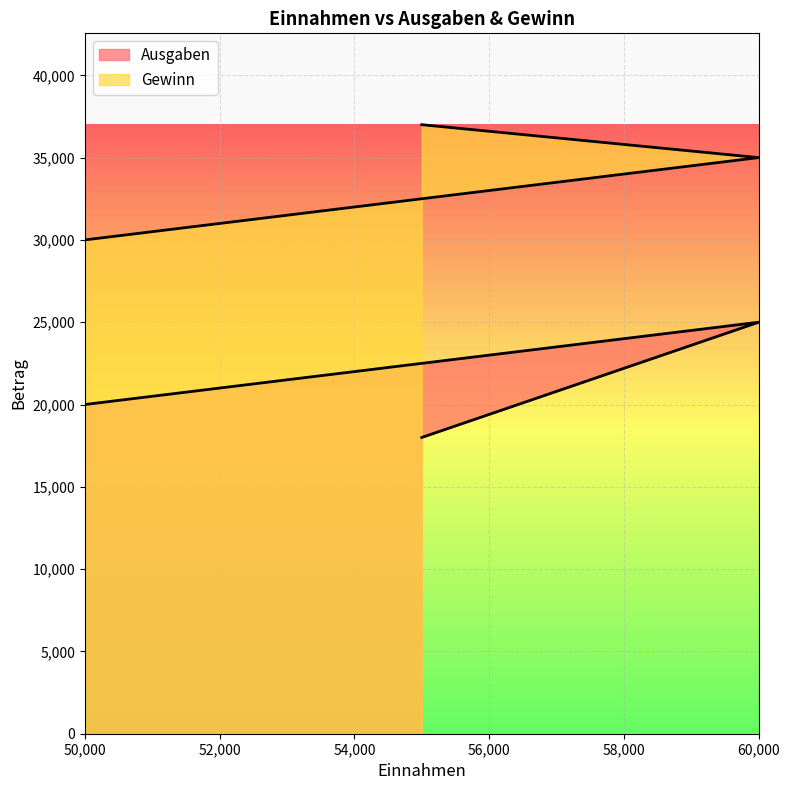

What is the approximate value of Ausgaben at 55000?

18000